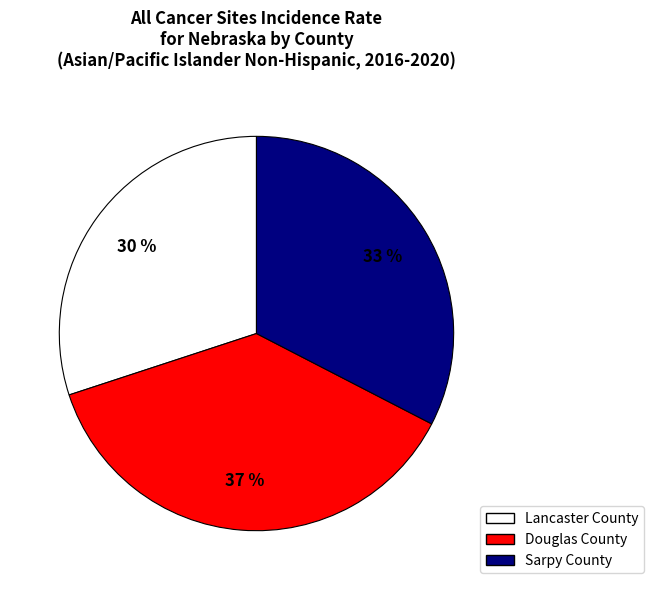

To the nearest percent, what is the average slice percentage?

33%